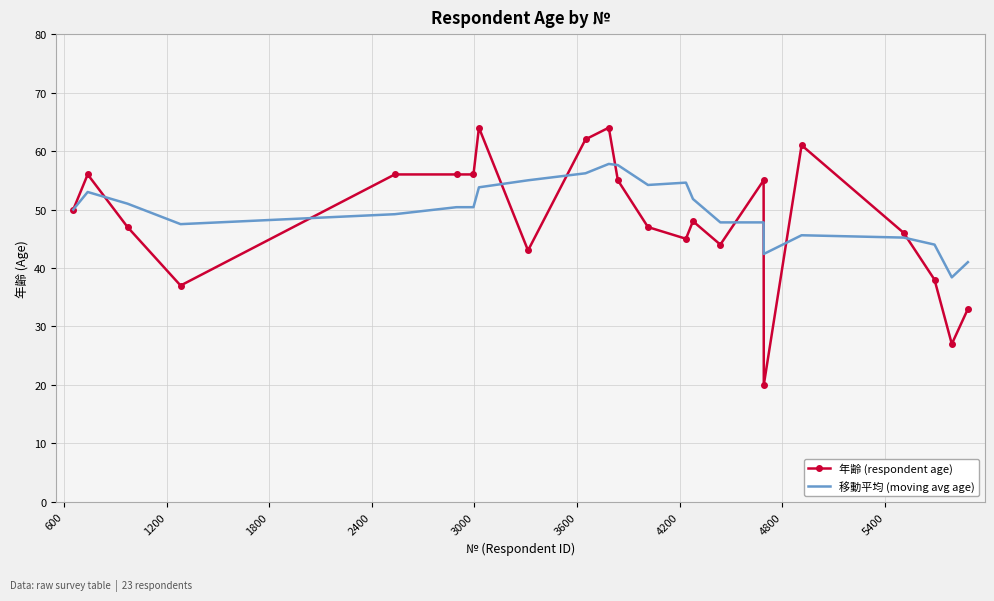

Which series has the largest range (max minus min)?

年齢 (respondent age)